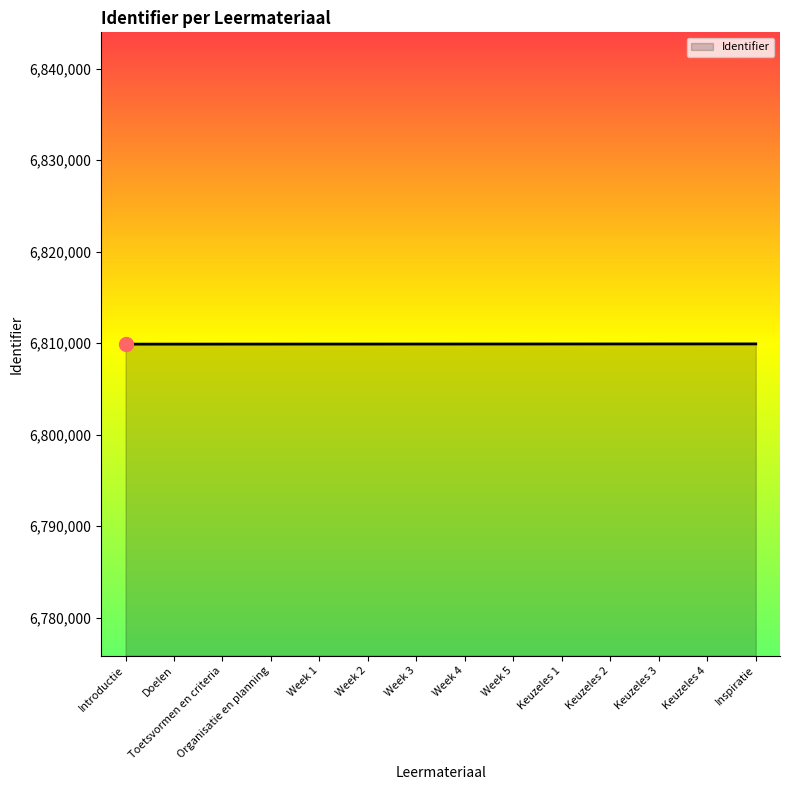

How many lines are shown in the chart?

1